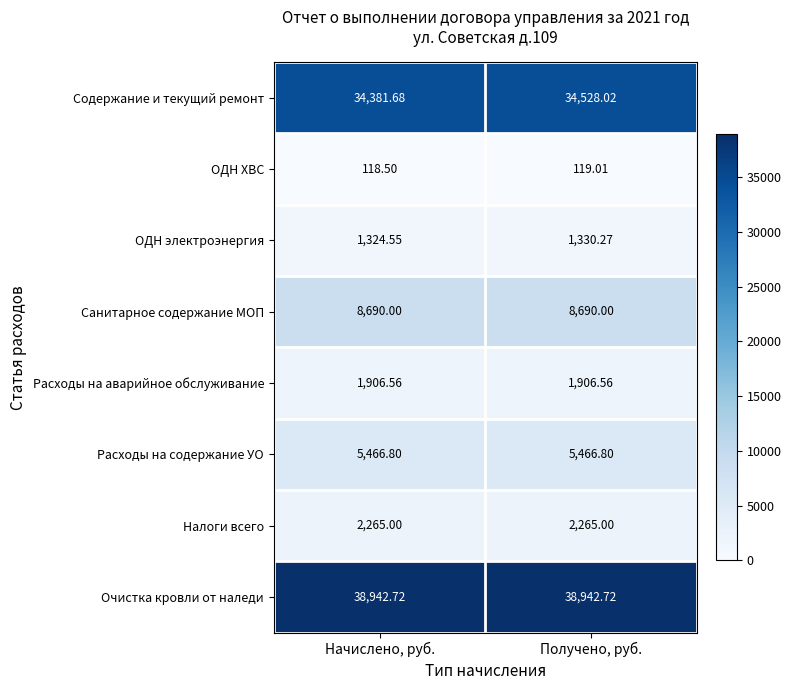

List the labels in order of Содержание и текущий ремонт value, largest first.

Получено, руб., Начислено, руб.